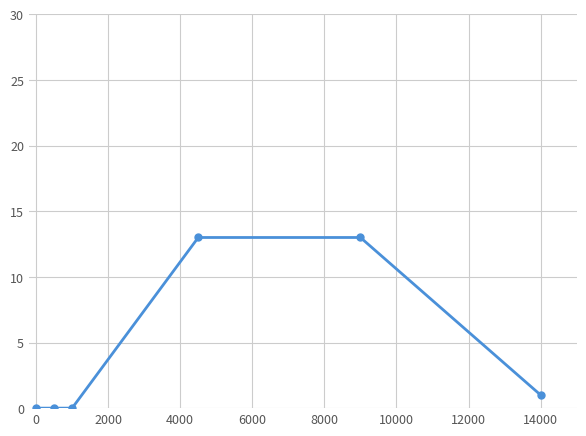

What is the sum of all values?

27